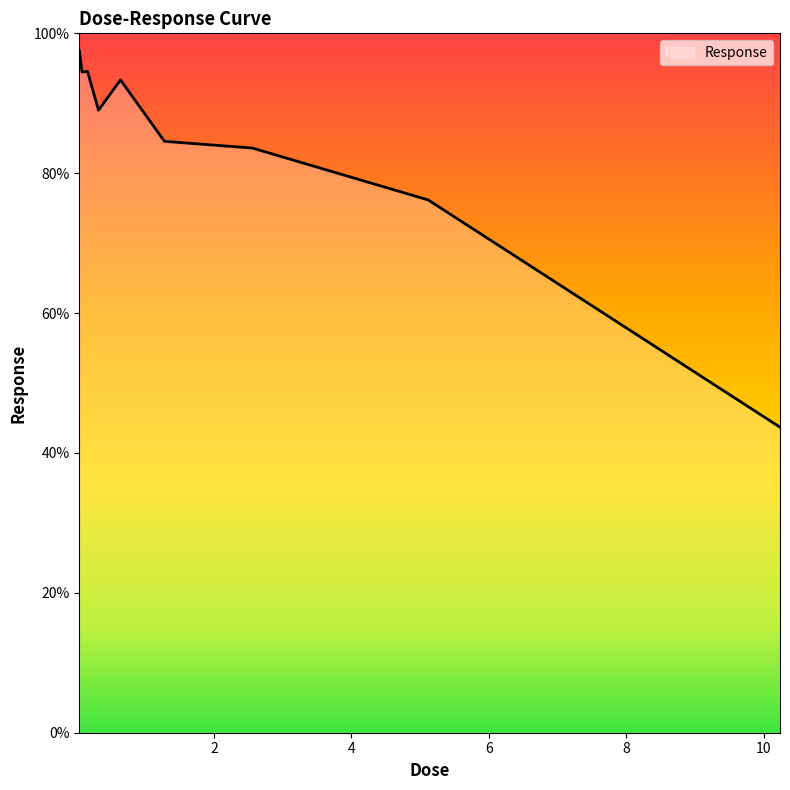

What is the difference between the maximum and minimum values?

53.9